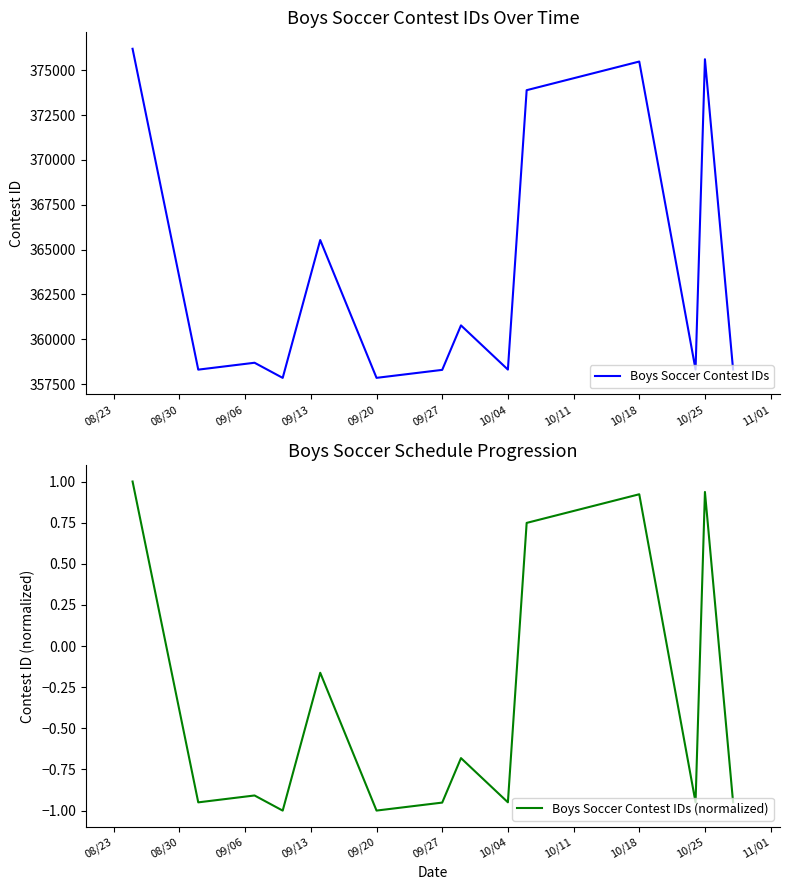

Reading left to right, transcribe all the data shown in this chart.

Boys Soccer Contest IDs: 376194.0	358306.0	358690.0	357846.0	365531.0	357848.0	358293.0	360773.0	358309.0	373886.0	375483.0	358312.0	375612.0	358313.0
Boys Soccer Contest IDs (normalized): 1.0	-0.9	-0.9	-1.0	-0.2	-1.0	-1.0	-0.7	-0.9	0.7	0.9	-0.9	0.9	-0.9